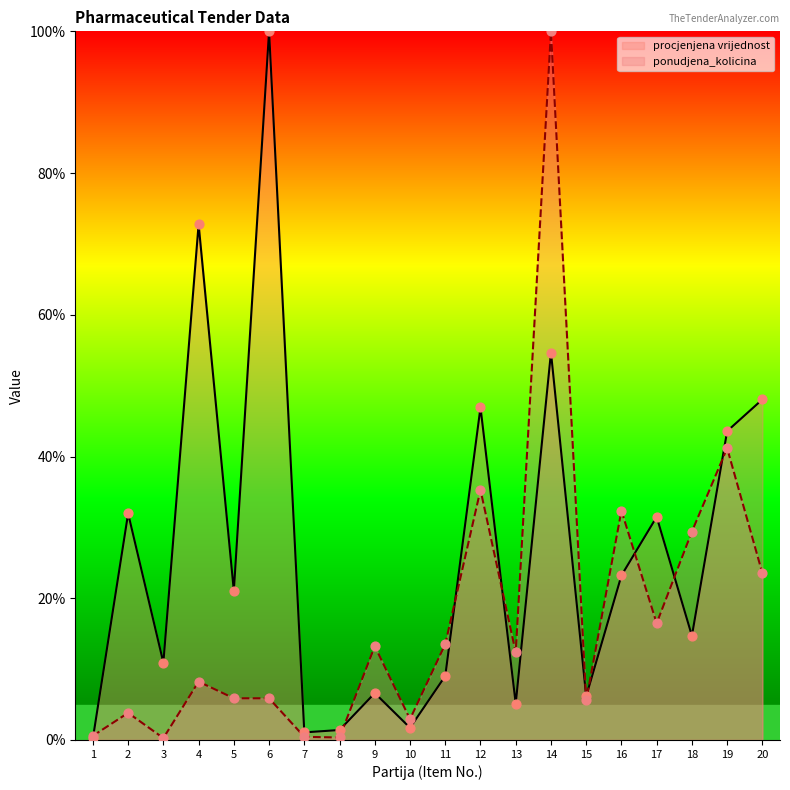

Which series reaches the minimum Y coordinate?

procjenjena vrijednost